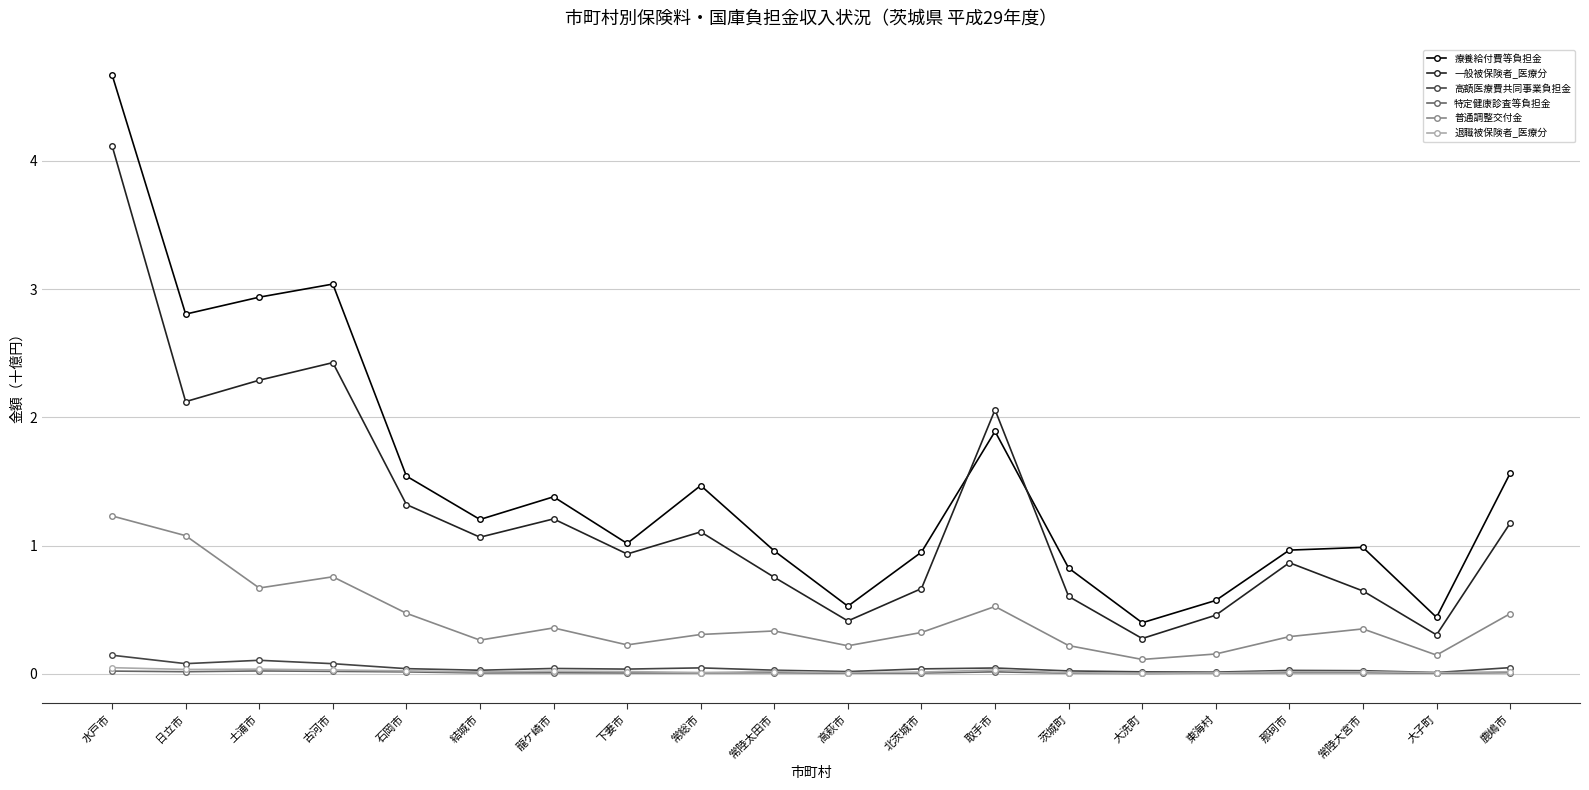

How many series are shown in this chart?

6